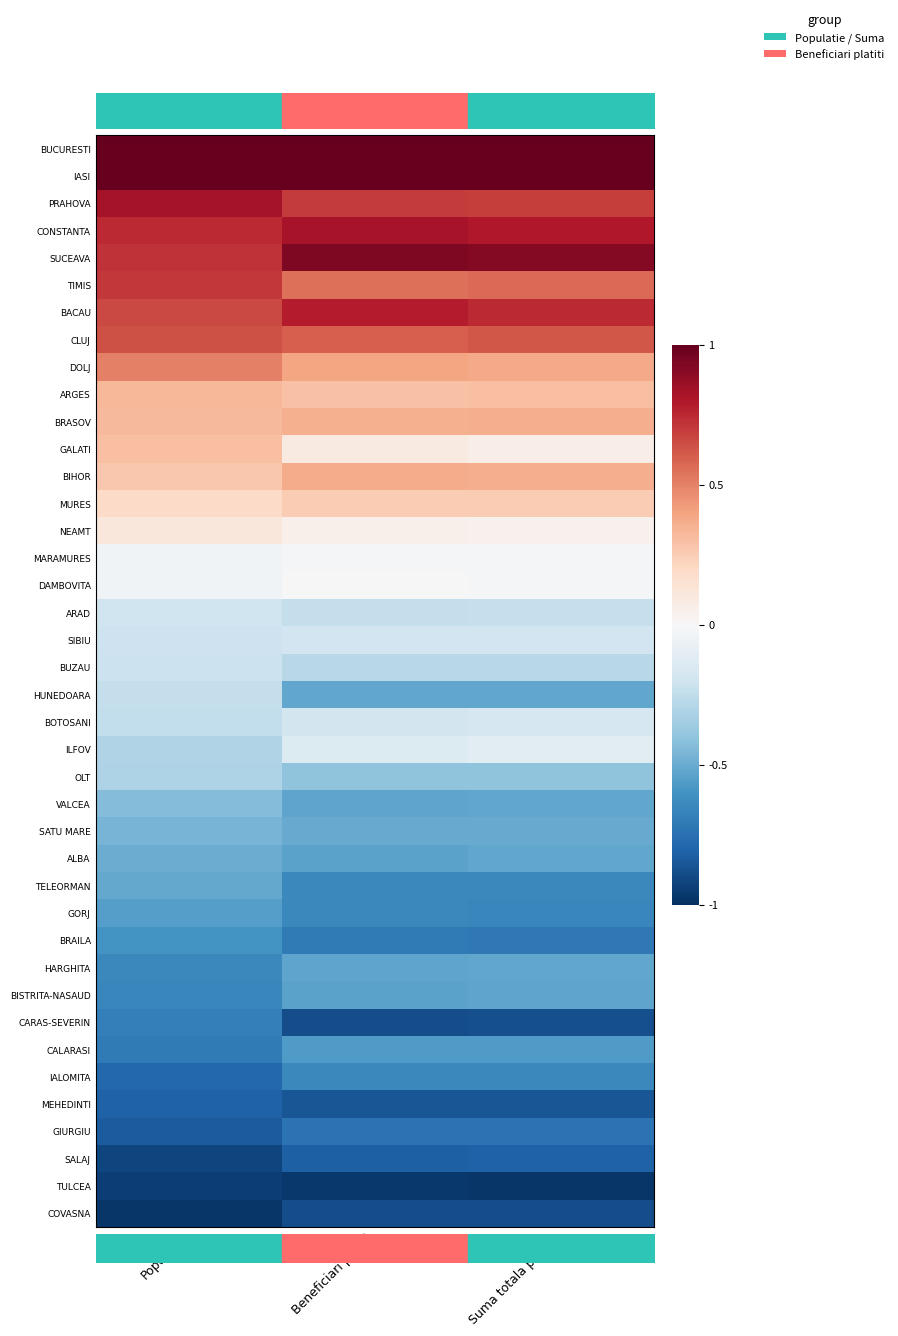

Reading left to right, what are all the values shown in this chart?

BUCURESTI: Populatie=1.0	Beneficiari platiti=1.0	Suma totala platita=1.0
IASI: Populatie=1.0	Beneficiari platiti=1.0	Suma totala platita=1.0
PRAHOVA: Populatie=0.8	Beneficiari platiti=0.7	Suma totala platita=0.7
CONSTANTA: Populatie=0.7	Beneficiari platiti=0.8	Suma totala platita=0.8
SUCEAVA: Populatie=0.7	Beneficiari platiti=0.9	Suma totala platita=0.9
TIMIS: Populatie=0.7	Beneficiari platiti=0.5	Suma totala platita=0.6
BACAU: Populatie=0.7	Beneficiari platiti=0.8	Suma totala platita=0.7
CLUJ: Populatie=0.6	Beneficiari platiti=0.6	Suma totala platita=0.6
DOLJ: Populatie=0.5	Beneficiari platiti=0.4	Suma totala platita=0.4
ARGES: Populatie=0.3	Beneficiari platiti=0.3	Suma totala platita=0.3
BRASOV: Populatie=0.3	Beneficiari platiti=0.4	Suma totala platita=0.4
GALATI: Populatie=0.3	Beneficiari platiti=0.1	Suma totala platita=0.1
BIHOR: Populatie=0.3	Beneficiari platiti=0.4	Suma totala platita=0.4
MURES: Populatie=0.2	Beneficiari platiti=0.3	Suma totala platita=0.3
NEAMT: Populatie=0.1	Beneficiari platiti=0.1	Suma totala platita=0.0
MARAMURES: Populatie=-0.0	Beneficiari platiti=-0.0	Suma totala platita=-0.0
DAMBOVITA: Populatie=-0.0	Beneficiari platiti=-0.0	Suma totala platita=-0.0
ARAD: Populatie=-0.2	Beneficiari platiti=-0.2	Suma totala platita=-0.2
SIBIU: Populatie=-0.2	Beneficiari platiti=-0.2	Suma totala platita=-0.2
BUZAU: Populatie=-0.2	Beneficiari platiti=-0.3	Suma totala platita=-0.3
HUNEDOARA: Populatie=-0.2	Beneficiari platiti=-0.5	Suma totala platita=-0.5
BOTOSANI: Populatie=-0.2	Beneficiari platiti=-0.2	Suma totala platita=-0.2
ILFOV: Populatie=-0.3	Beneficiari platiti=-0.1	Suma totala platita=-0.1
OLT: Populatie=-0.3	Beneficiari platiti=-0.4	Suma totala platita=-0.4
VALCEA: Populatie=-0.4	Beneficiari platiti=-0.5	Suma totala platita=-0.5
SATU MARE: Populatie=-0.5	Beneficiari platiti=-0.5	Suma totala platita=-0.5
ALBA: Populatie=-0.5	Beneficiari platiti=-0.5	Suma totala platita=-0.5
TELEORMAN: Populatie=-0.5	Beneficiari platiti=-0.6	Suma totala platita=-0.6
GORJ: Populatie=-0.6	Beneficiari platiti=-0.6	Suma totala platita=-0.6
BRAILA: Populatie=-0.6	Beneficiari platiti=-0.7	Suma totala platita=-0.7
HARGHITA: Populatie=-0.6	Beneficiari platiti=-0.5	Suma totala platita=-0.5
BISTRITA-NASAUD: Populatie=-0.7	Beneficiari platiti=-0.5	Suma totala platita=-0.5
CARAS-SEVERIN: Populatie=-0.7	Beneficiari platiti=-0.9	Suma totala platita=-0.9
CALARASI: Populatie=-0.7	Beneficiari platiti=-0.6	Suma totala platita=-0.6
IALOMITA: Populatie=-0.8	Beneficiari platiti=-0.6	Suma totala platita=-0.6
MEHEDINTI: Populatie=-0.8	Beneficiari platiti=-0.9	Suma totala platita=-0.9
GIURGIU: Populatie=-0.8	Beneficiari platiti=-0.7	Suma totala platita=-0.7
SALAJ: Populatie=-0.9	Beneficiari platiti=-0.8	Suma totala platita=-0.8
TULCEA: Populatie=-0.9	Beneficiari platiti=-1.0	Suma totala platita=-1.0
COVASNA: Populatie=-1.0	Beneficiari platiti=-0.9	Suma totala platita=-0.9